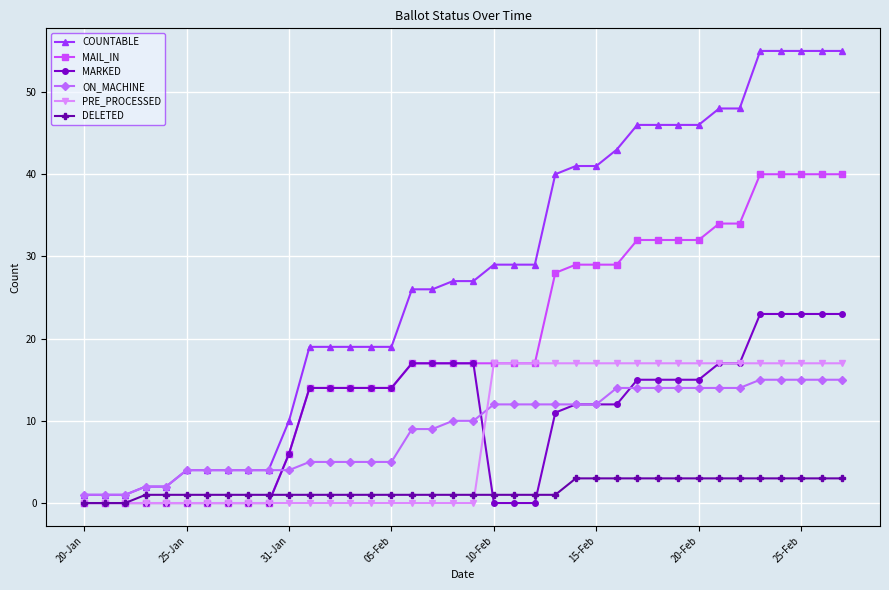

What is the maximum value for MARKED?

23